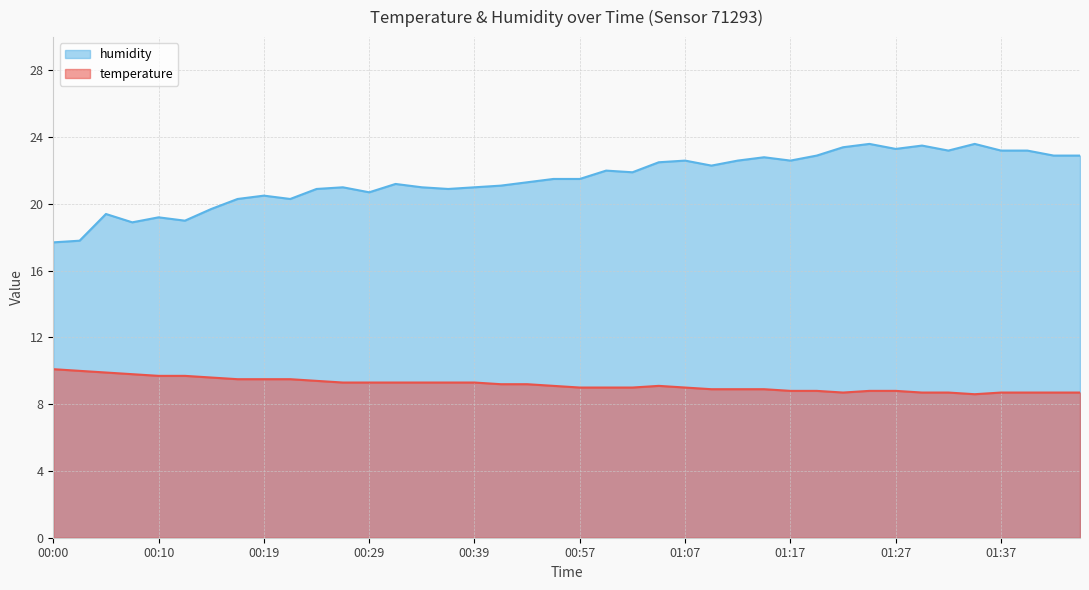

List the labels in order of humidity value, smallest first.

00:00, 00:02, 00:07, 00:12, 00:10, 00:05, 00:15, 00:17, 00:22, 00:19, 00:29, 00:24, 00:37, 00:27, 00:34, 00:39, 00:41, 00:32, 00:44, 00:51, 00:57, 01:02, 01:00, 01:10, 01:05, 01:07, 01:12, 01:17, 01:15, 01:19, 01:41, 01:44, 01:32, 01:37, 01:39, 01:27, 01:22, 01:29, 01:24, 01:34